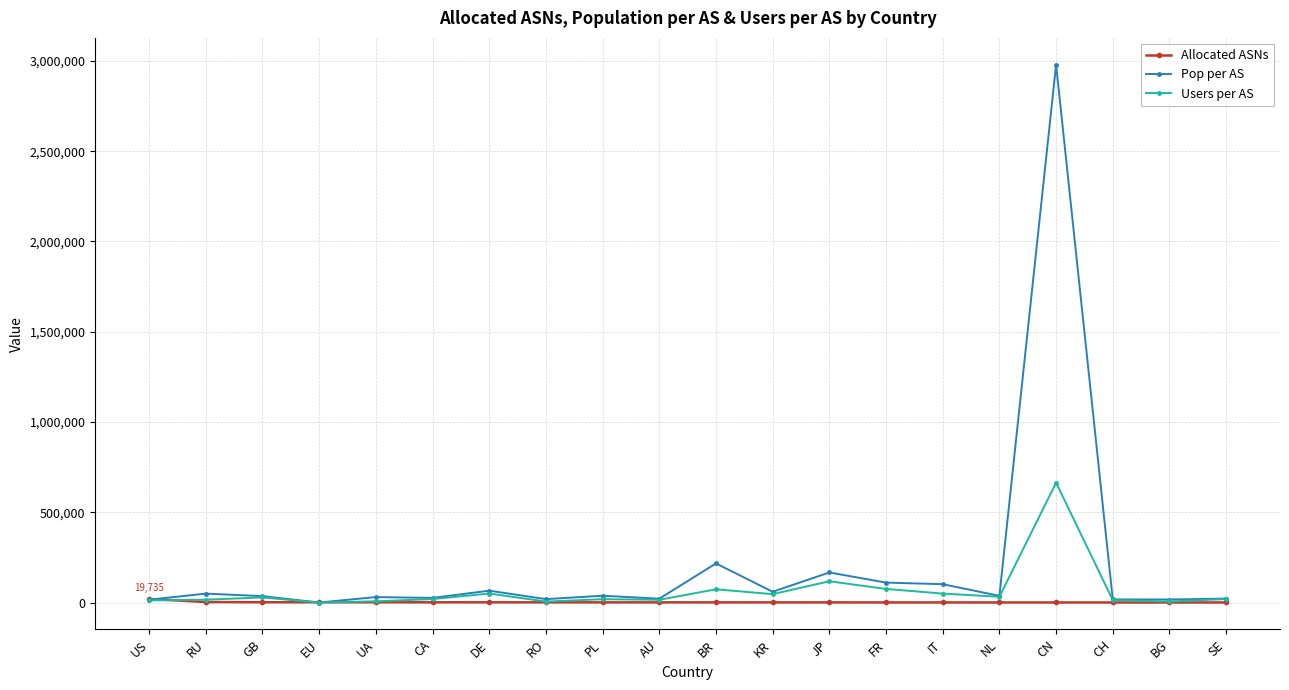

Is the value of Pop per AS at CN greater than the value of Allocated ASNs at EU?

Yes